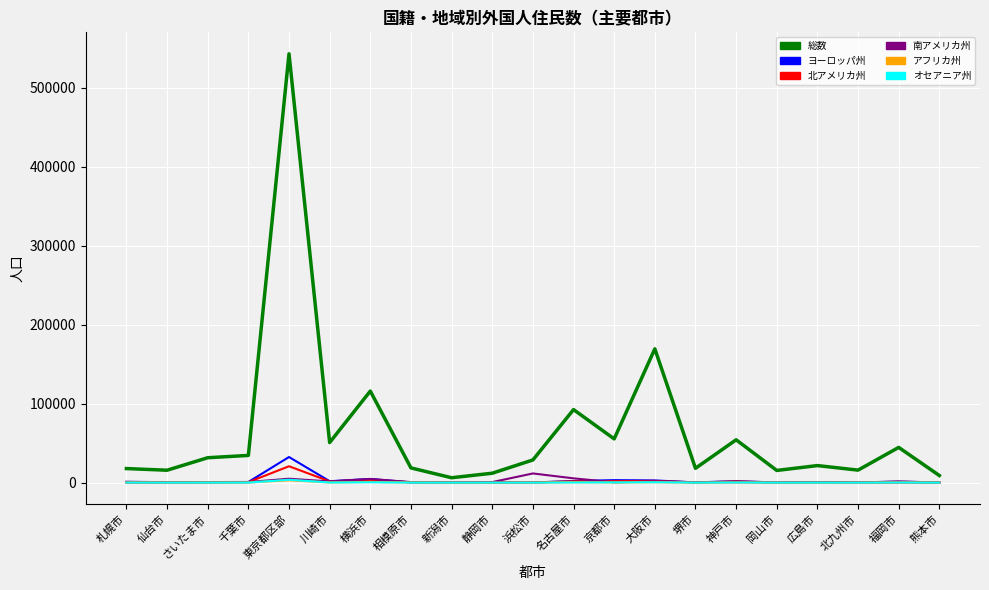

Which series has the largest range (max minus min)?

総数